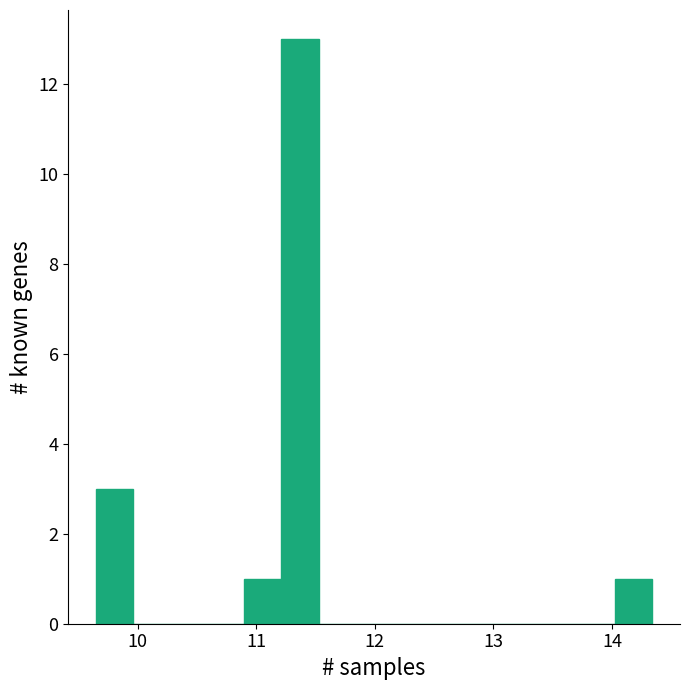

Around what value on the x-axis is the tallest bar? Give the approximate position of its centre, as read against the axis.

11.4